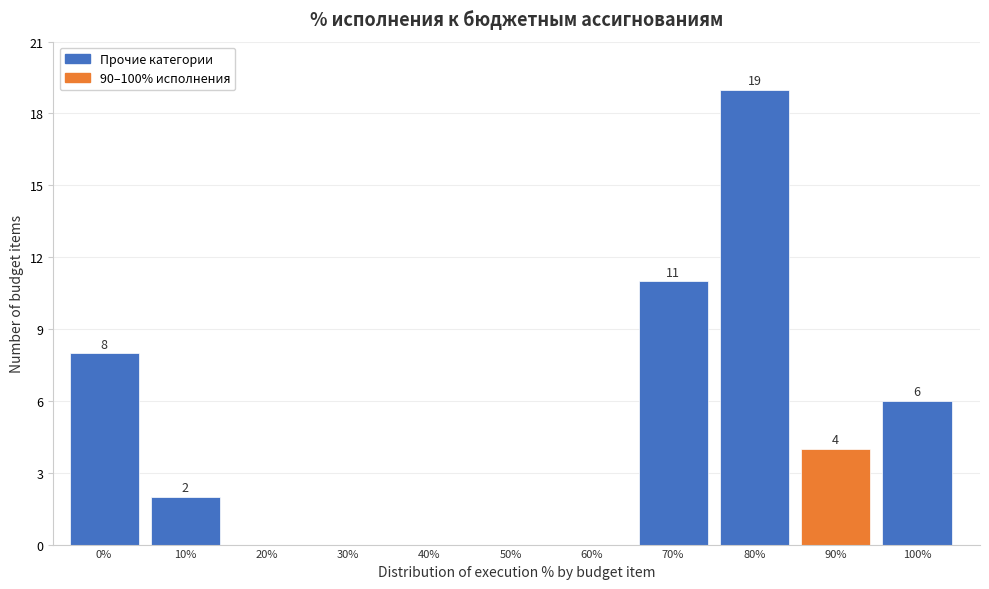

Reading left to right, extract all data points from this chart.

0%=8	10%=2	20%=0	30%=0	40%=0	50%=0	60%=0	70%=11	80%=19	90%=4	100%=6